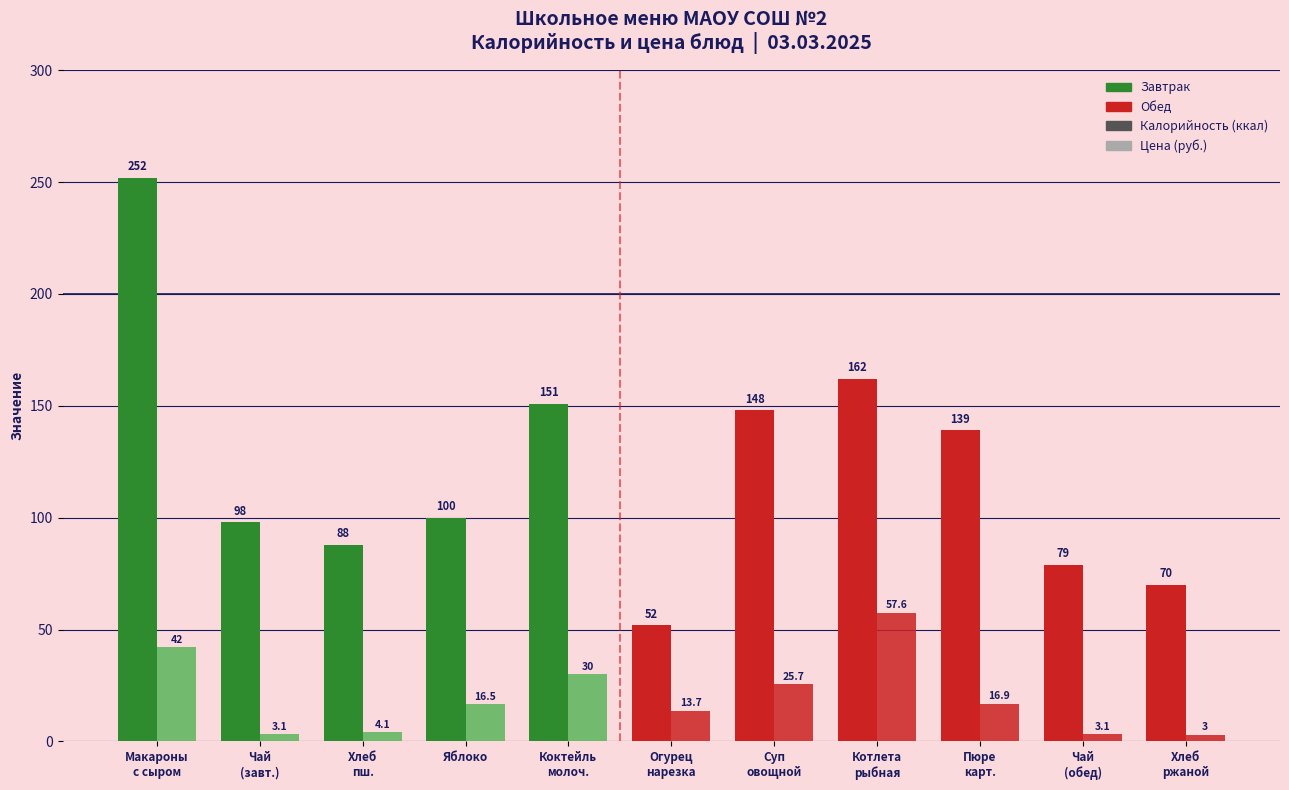

How many data points in Цена (руб.) are above 16?

6